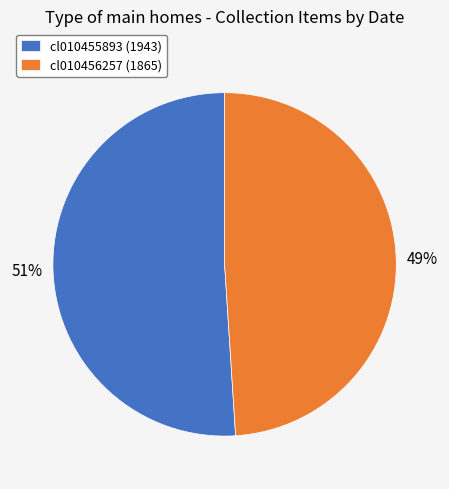

Rank the categories by value from lowest to highest.

cl010456257, cl010455893